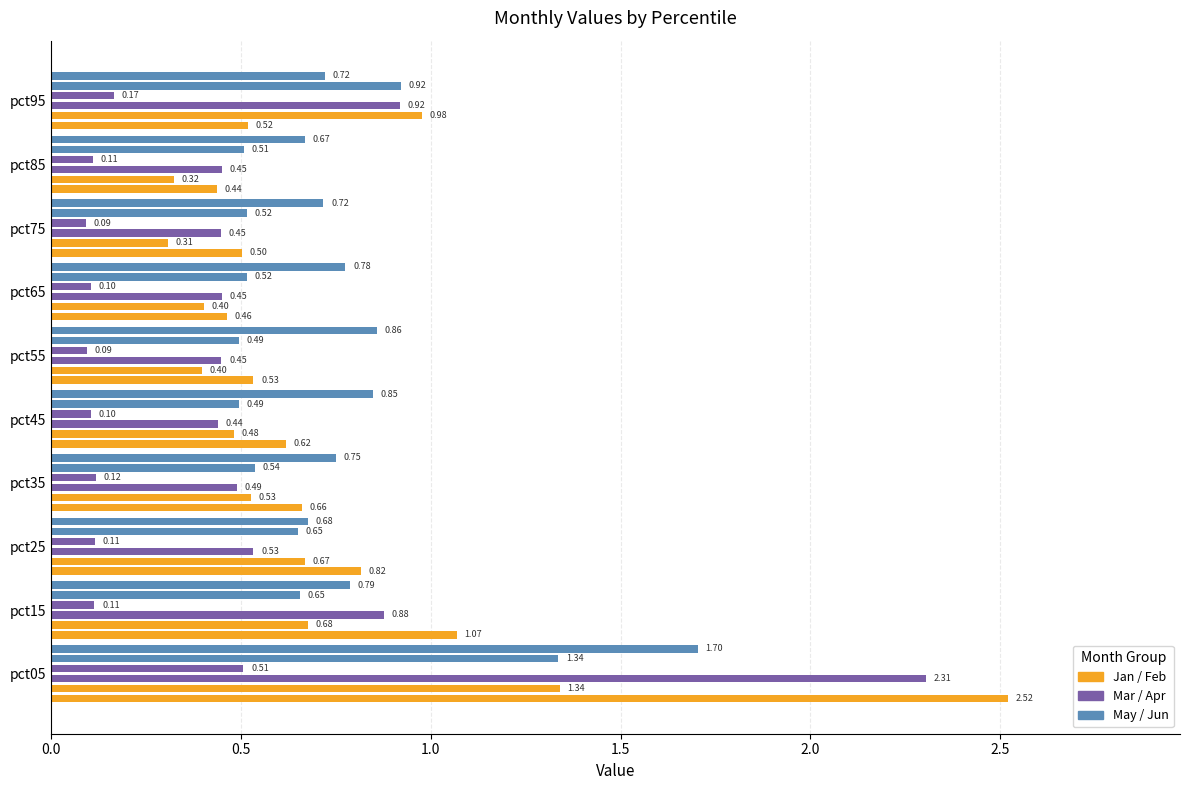

What is the greatest value displayed?

2.5